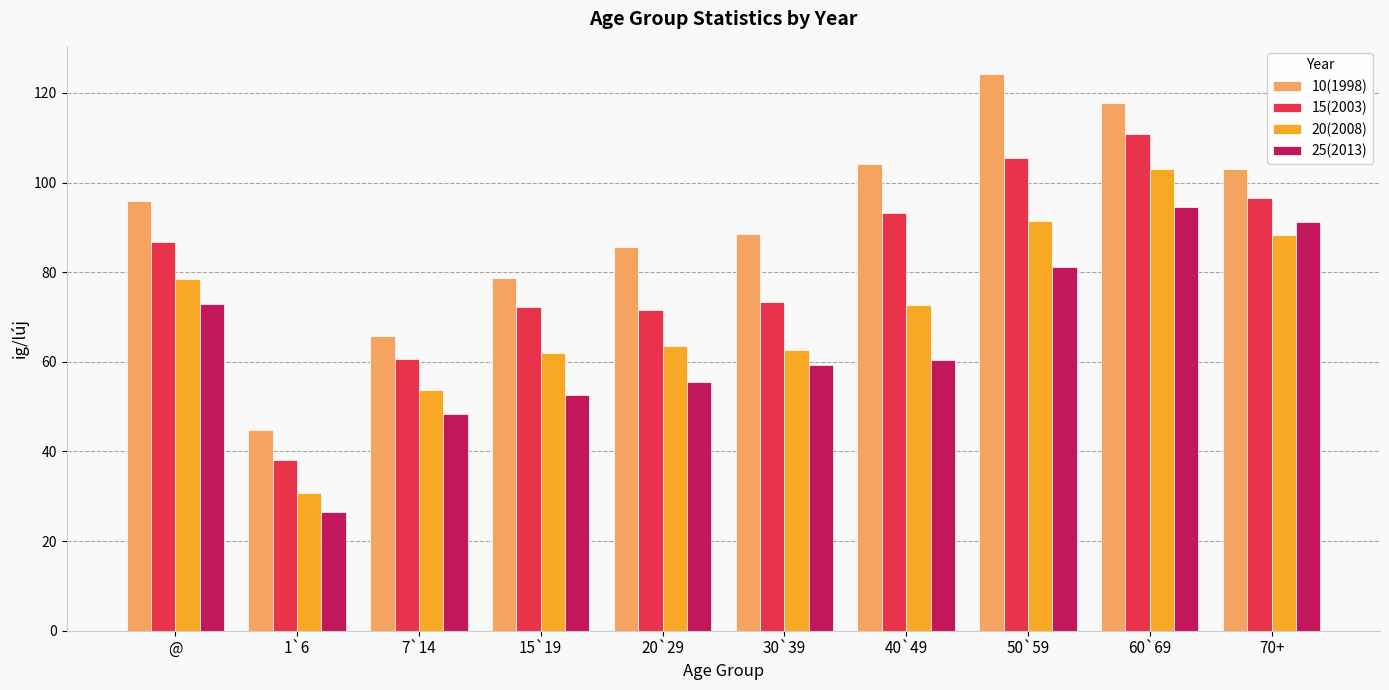

What are all the series names shown in the legend?

10(1998), 15(2003), 20(2008), 25(2013)